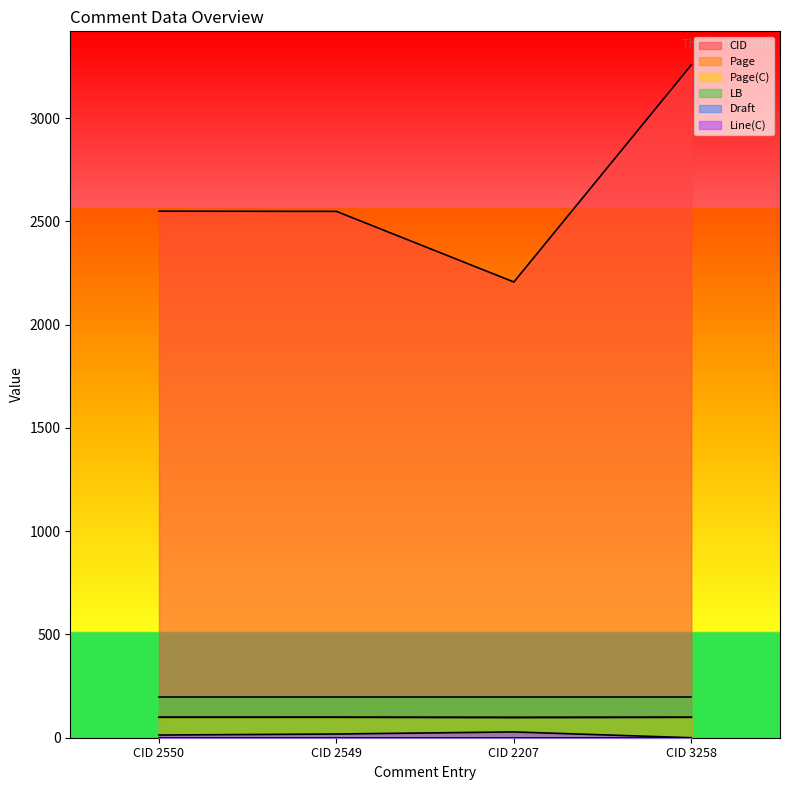

True or false: Page and Line(C) intersect in this chart.

False